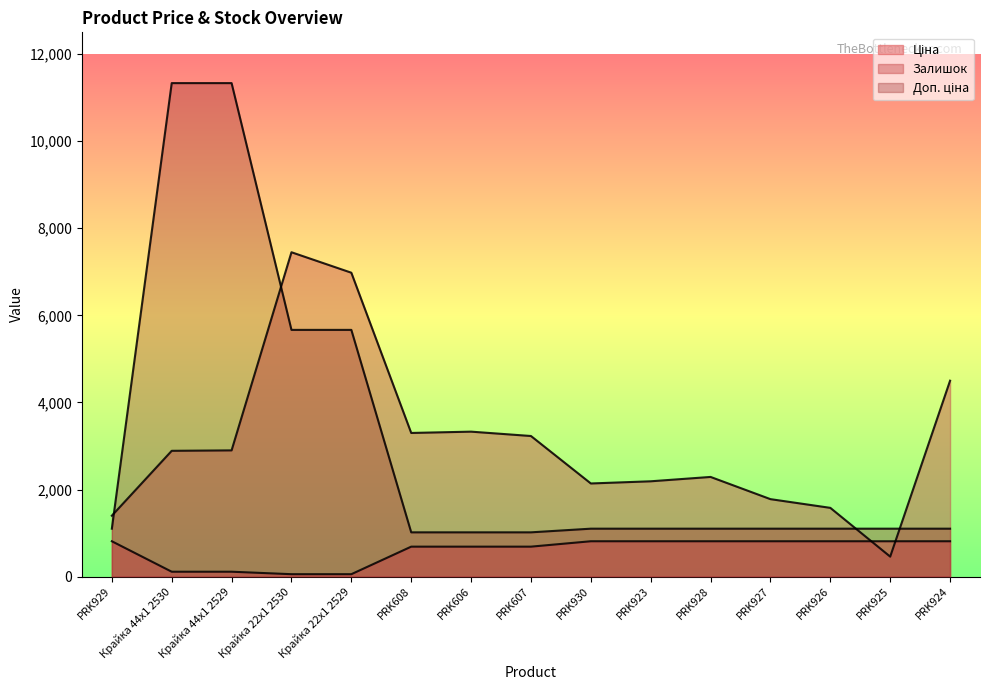

Where do Залишок and Доп. ціна first cross each other?

PRK929 and Крайка 44x1 2530